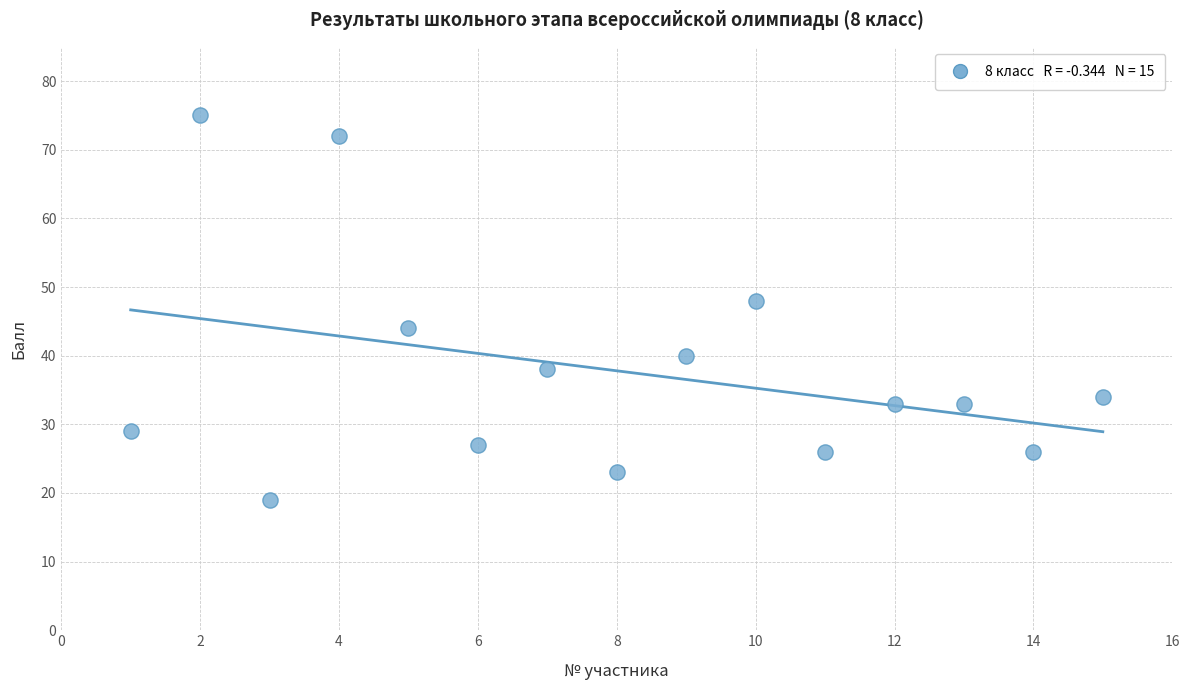

What Y value in the scatter plot is closest to 47?

48